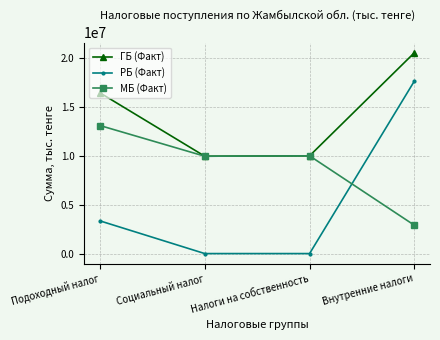

At which category does the chart reach its peak across all series?

Внутренние налоги